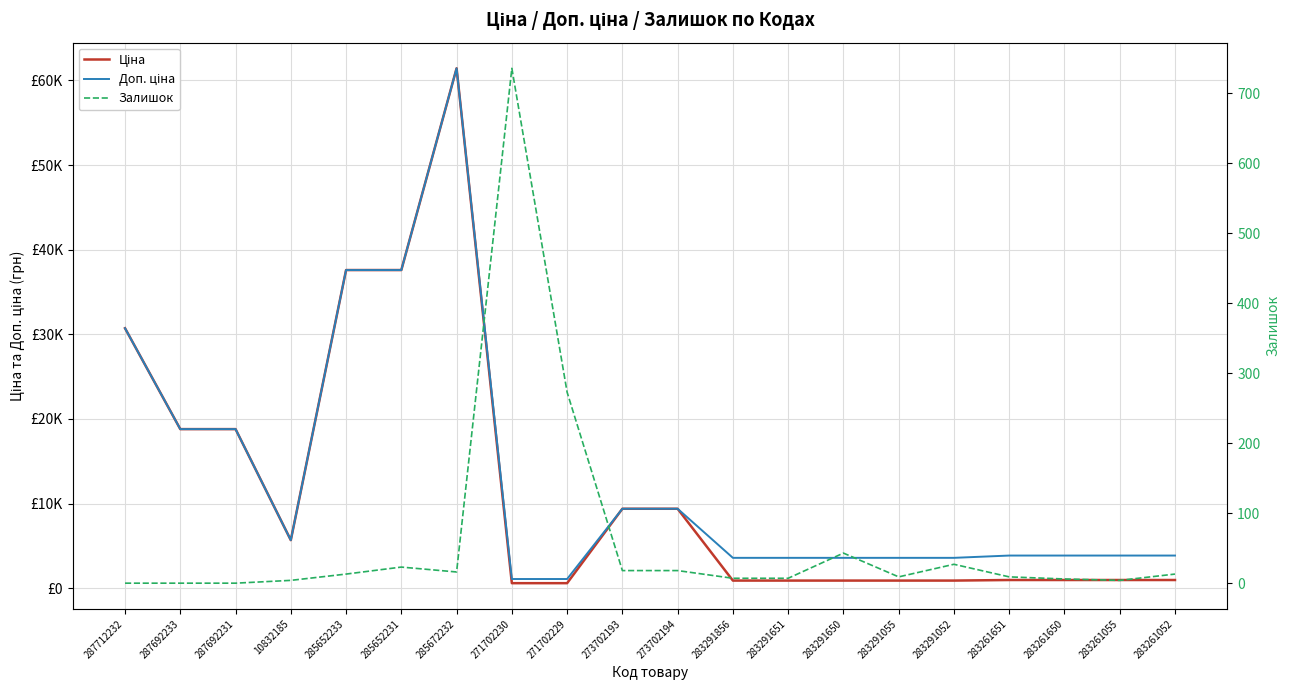

True or false: Ціна and Доп. ціна intersect in this chart.

False